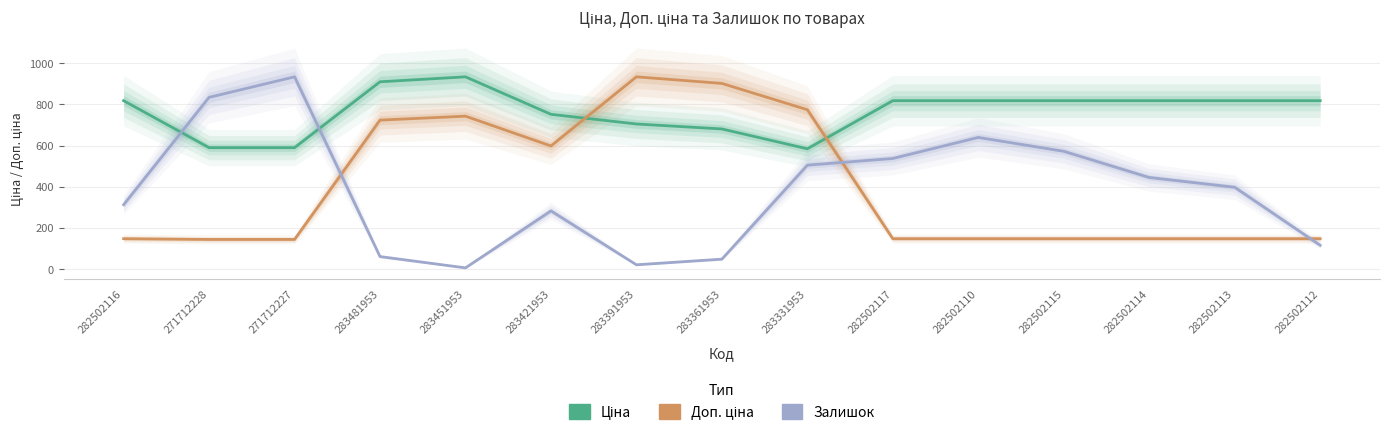

What is the spread (max minus min) of values at 282502117?

671.5